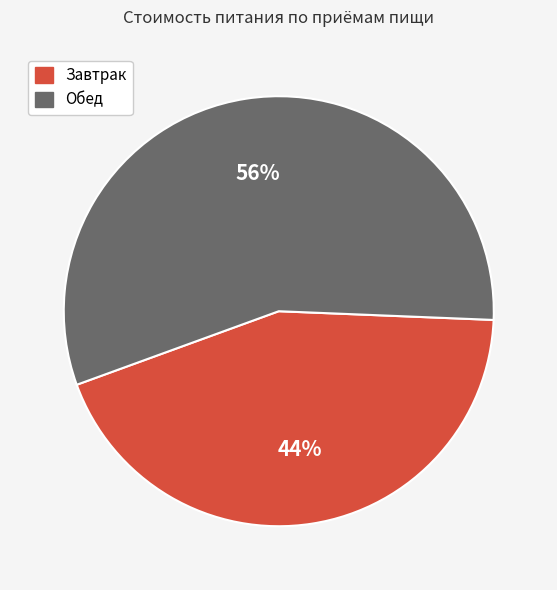

Is it true that Завтрак is 34% of the pie?

False